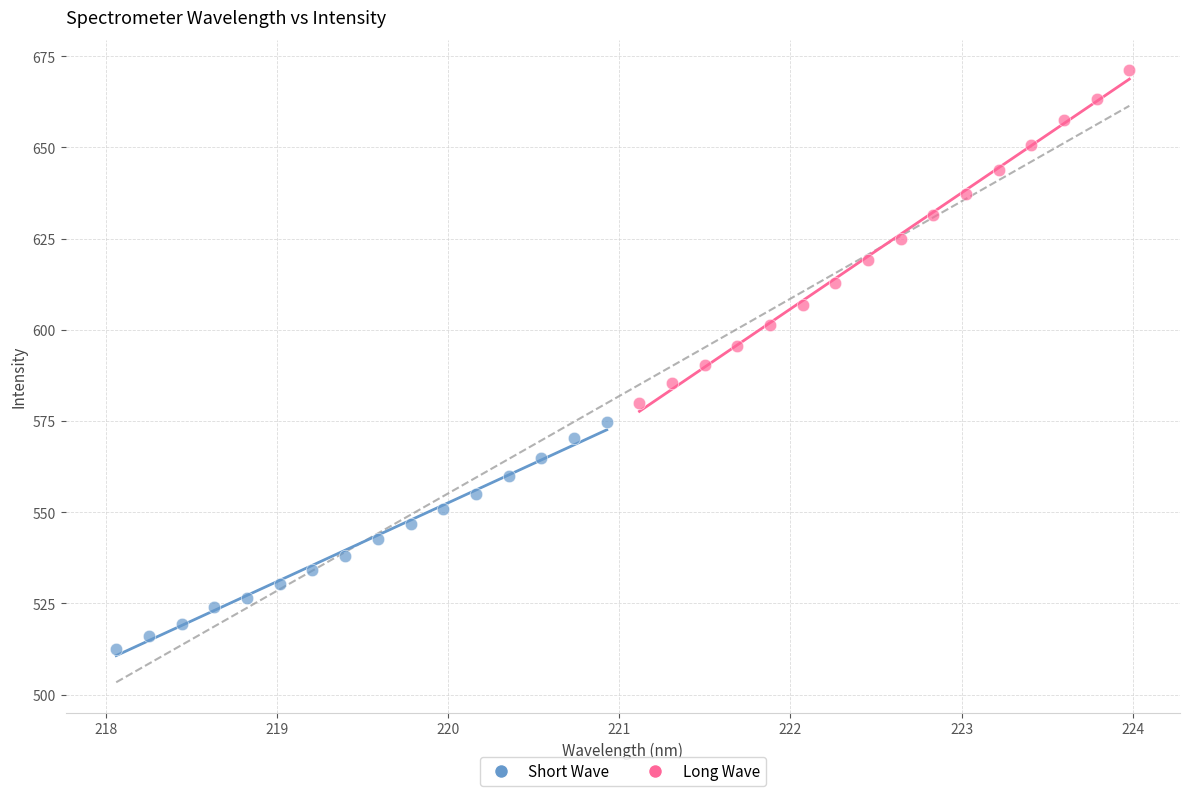

Which series contains the lowest Y value?

Short Wave